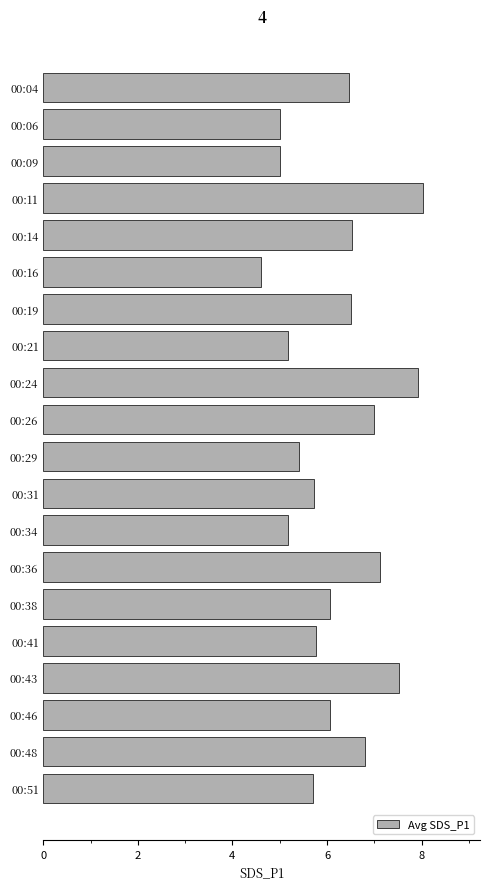

How many data points are less than 6?

9